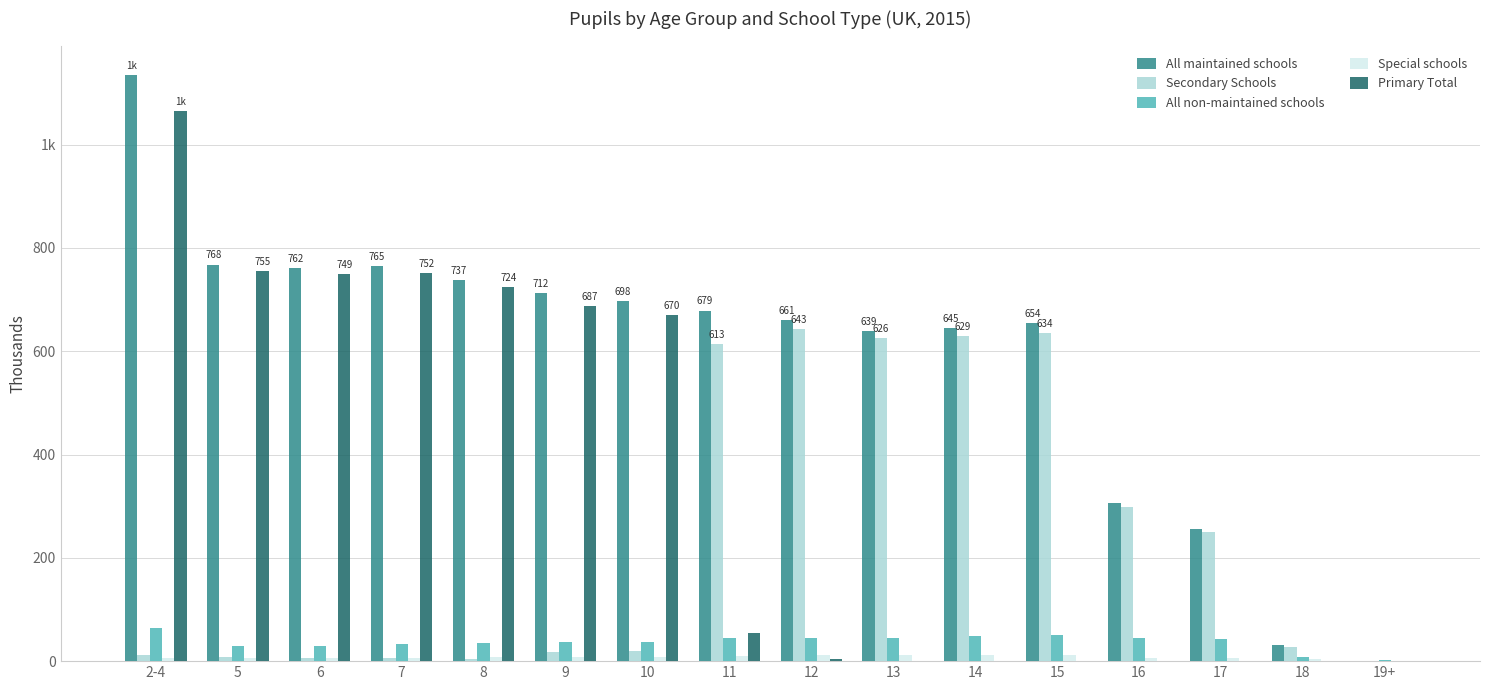

What is the total value across all series at 5?

1564.0